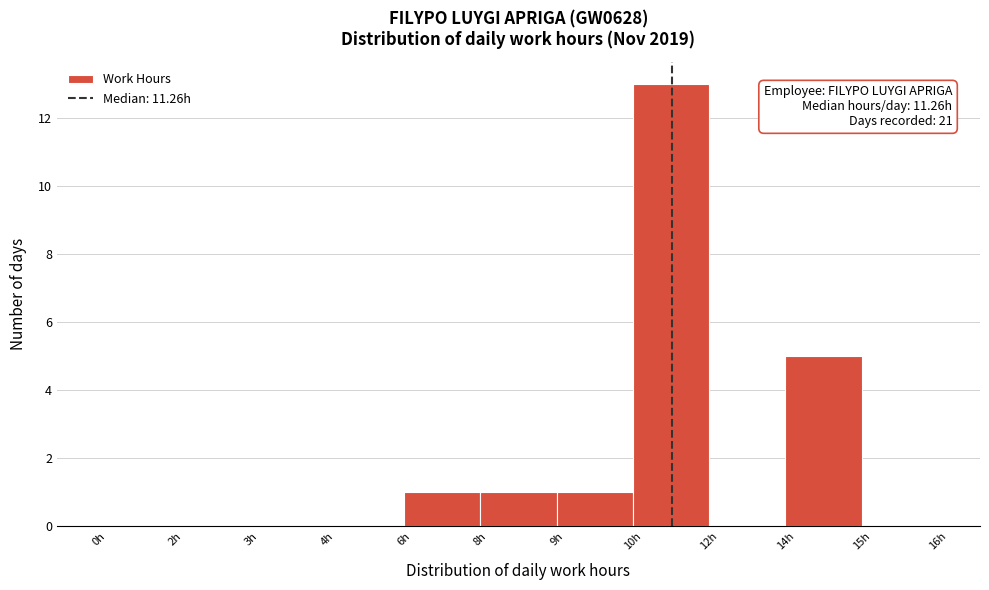

Reading left to right, list all the values displayed in this chart.

0h=0	2h=0	3h=0	4h=0	6h=1	8h=1	9h=1	10h=13	12h=0	14h=5	15h=0